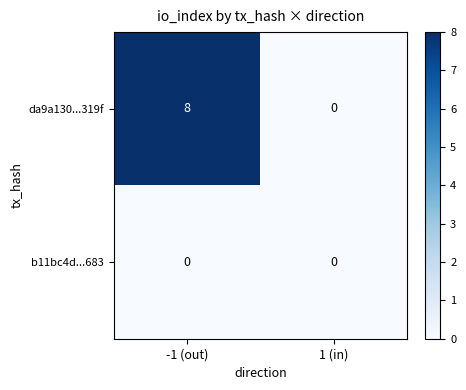

Which series has the largest range (max minus min)?

da9a130...319f